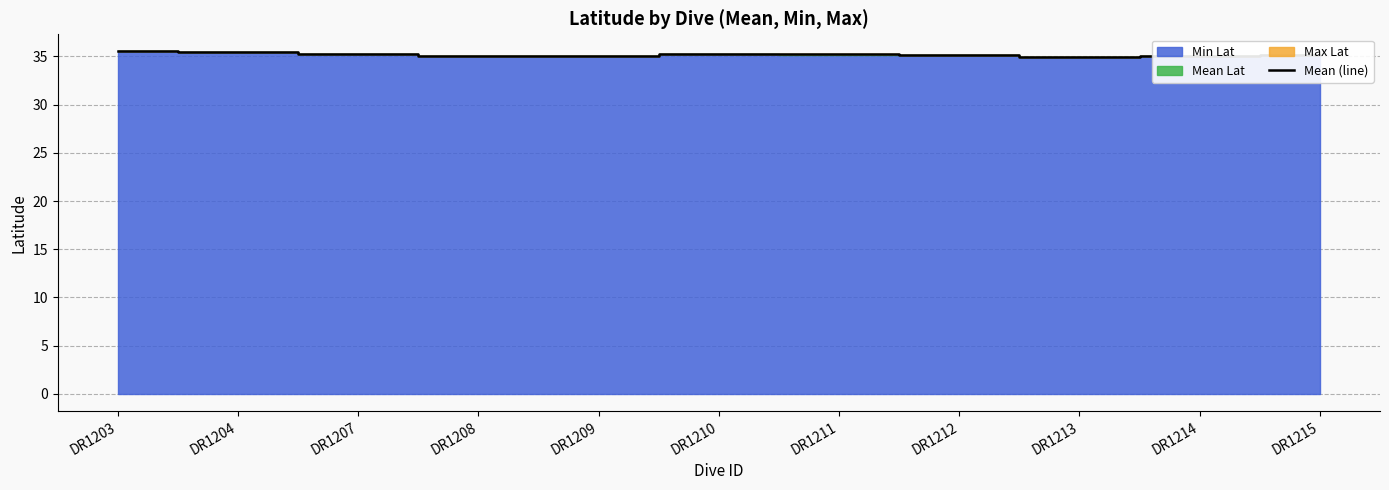

Approximately how many times larger is the value at DR1204 compared to DR1209?

1.0